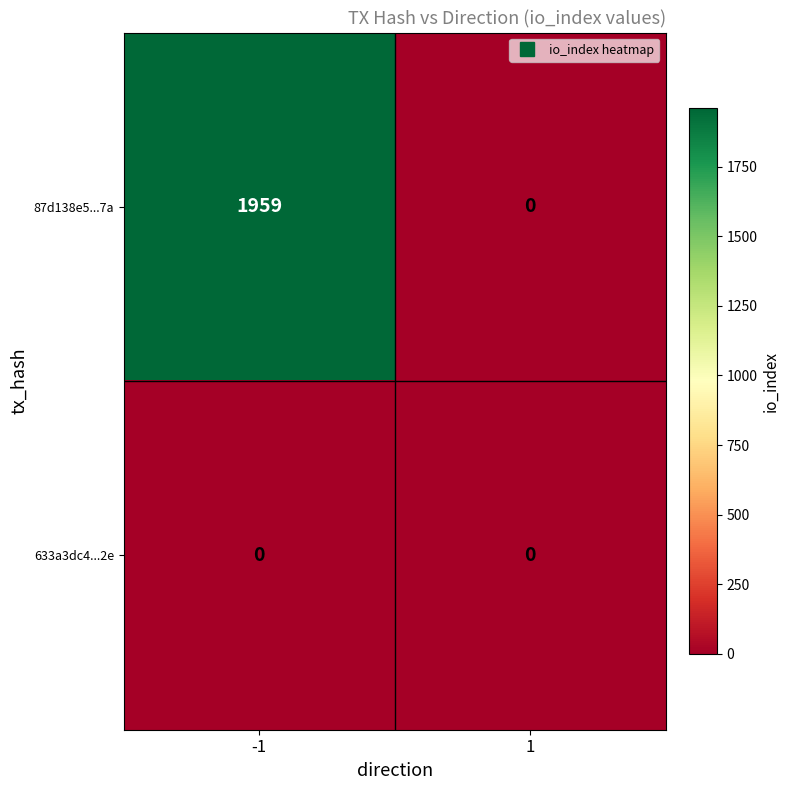

Reading right to left, what are all the values shown in this chart?

87d138e5...7a: 1=0	-1=1959
633a3dc4...2e: 1=0	-1=0